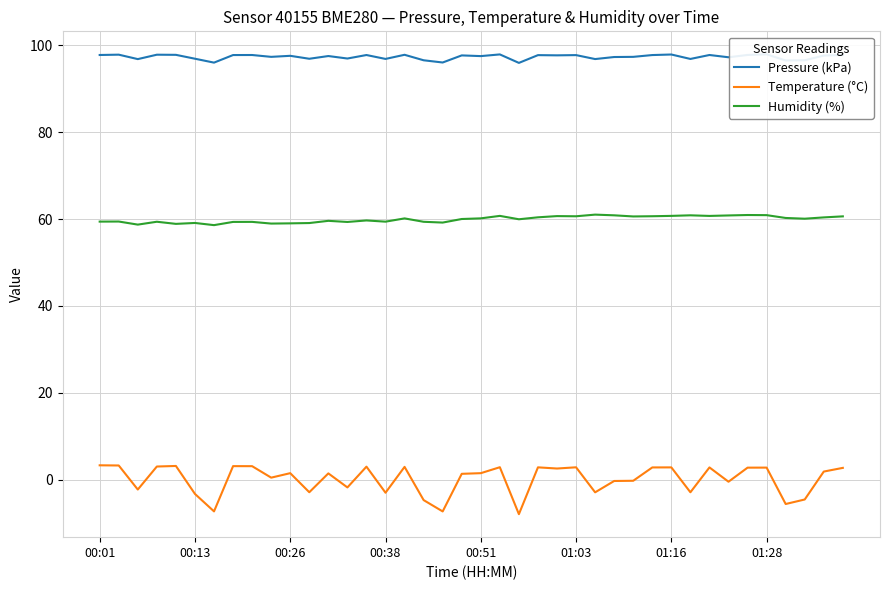

True or false: Pressure (kPa) and Humidity (%) intersect in this chart.

False